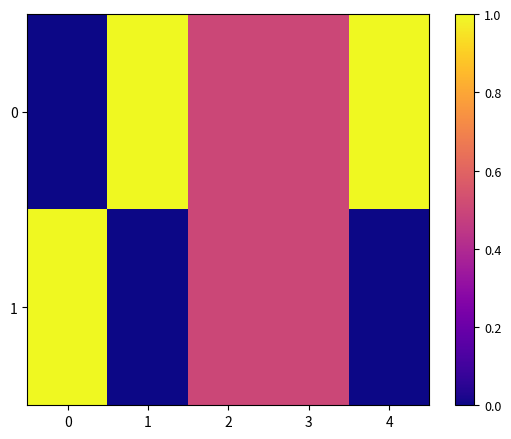

Rank the series by their average value, from highest to lowest.

0, 1